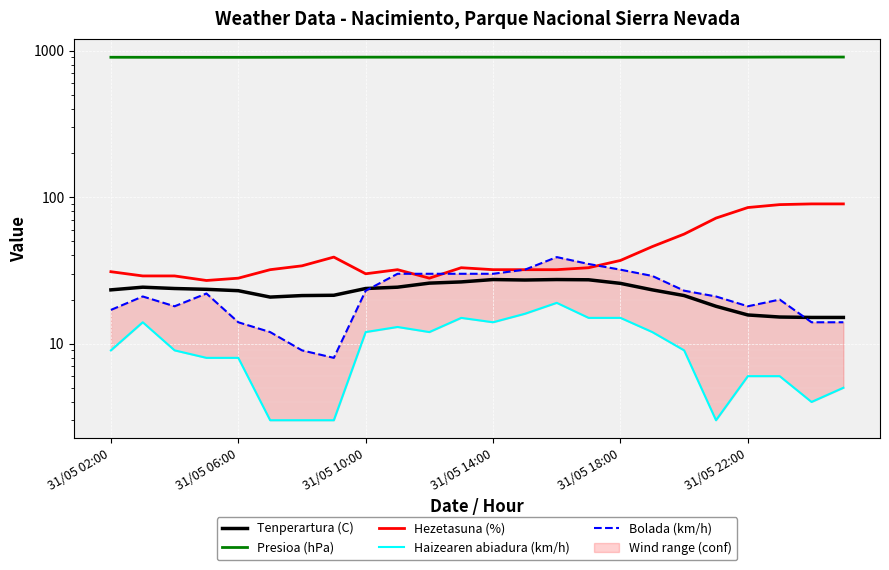

How many values in the Presioa (hPa) series are below 903?

8